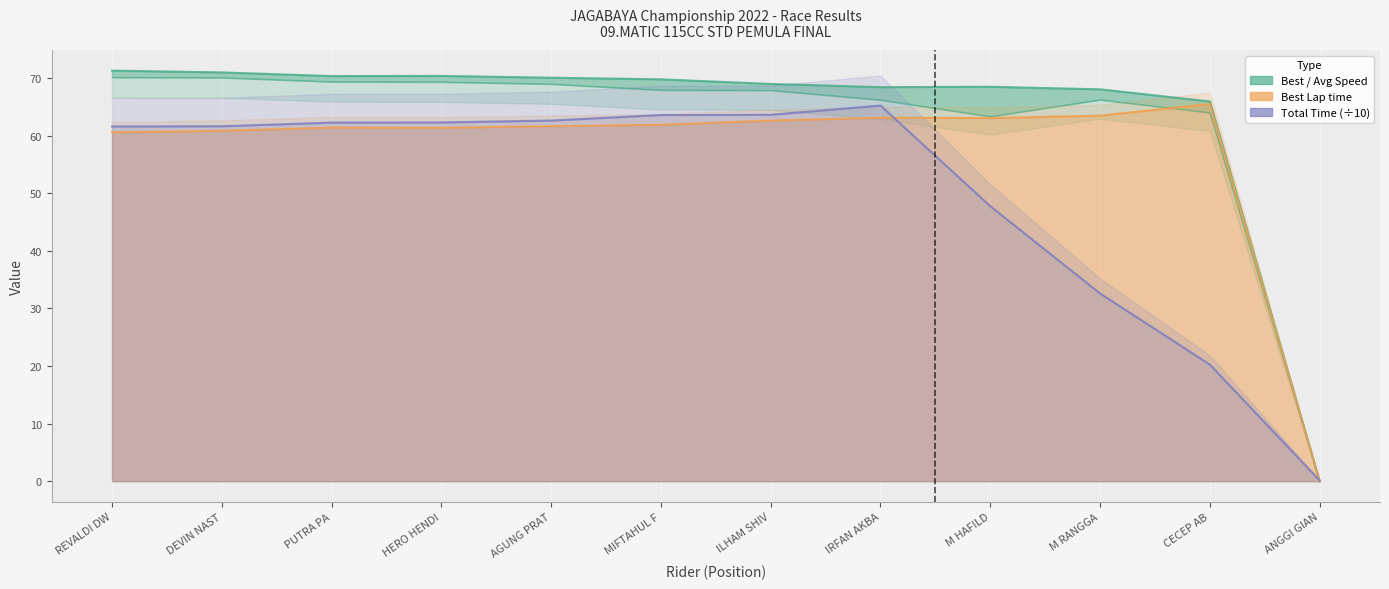

Count the number of categories in the chart.

12